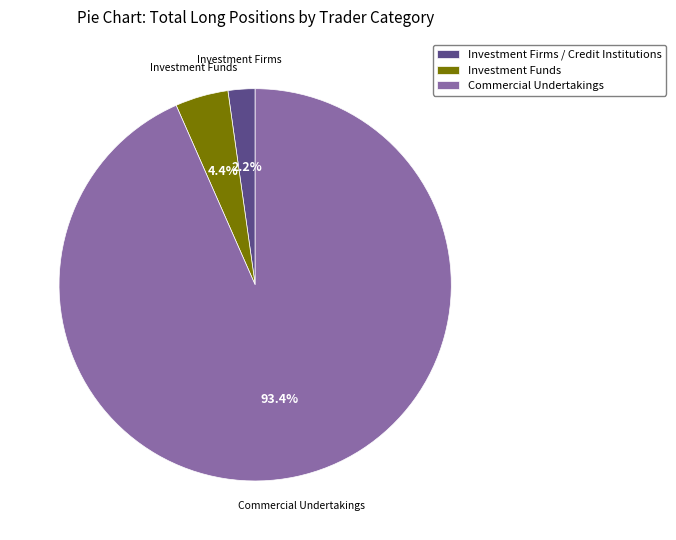

Which slice is the largest?

Commercial Undertakings